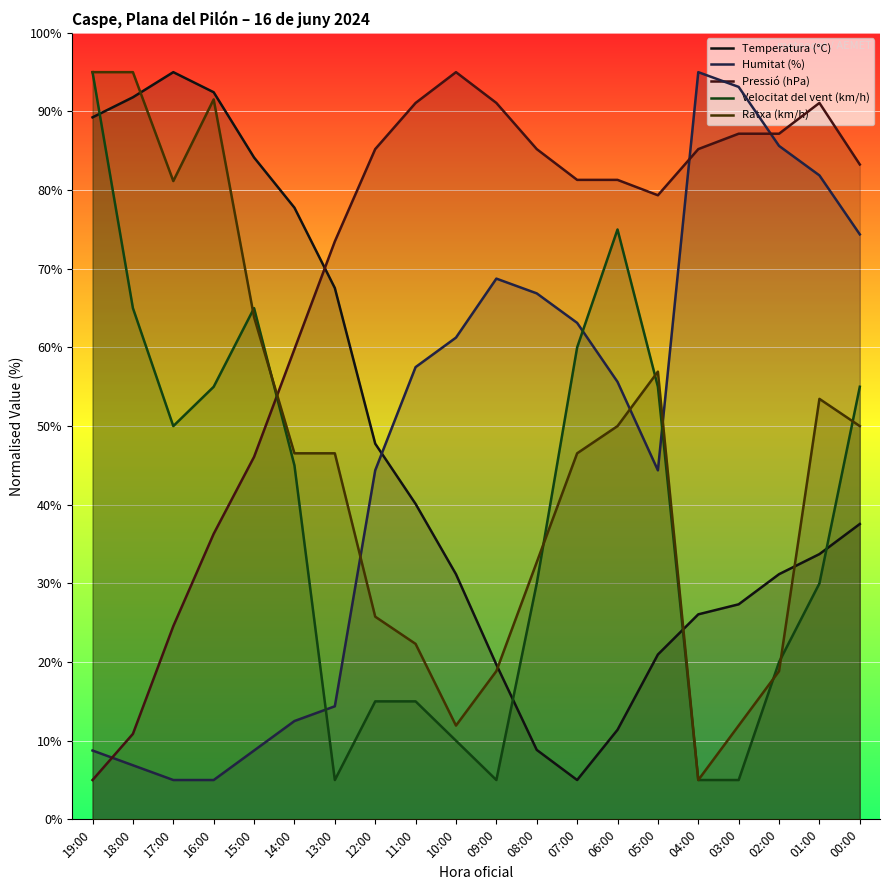

How many categories are shown in the chart?

20